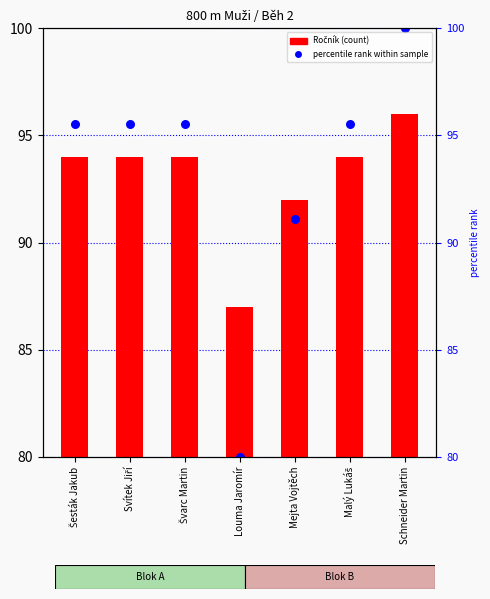

Is the value of Ročník at Malý Lukáš greater than the value of percentile rank within sample at Malý Lukáš?

No